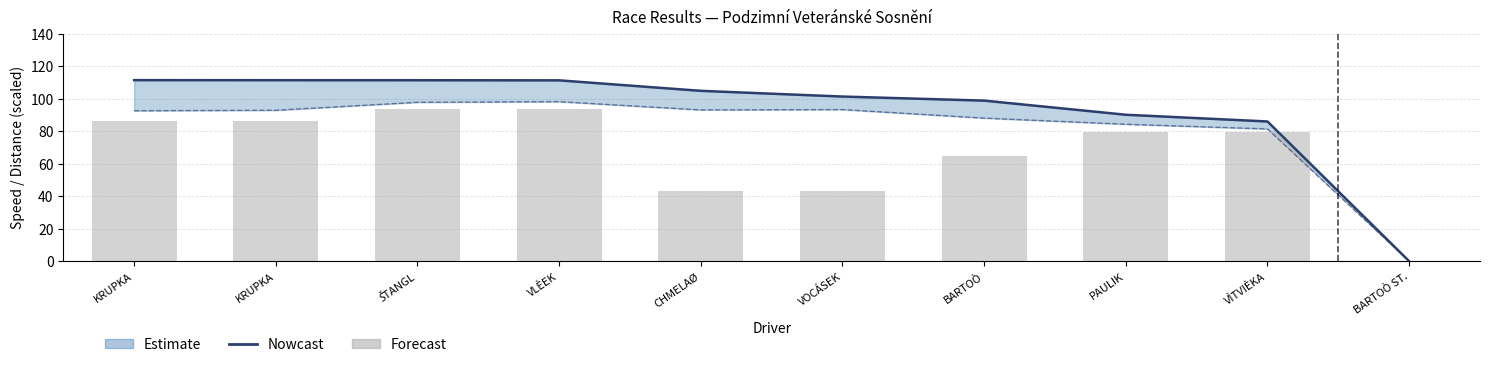

List the labels in order of Nowcast value, largest first.

KRUPKA, KRUPKA, ŠTANGL, VLÈEK, CHMELAØ, VOCÁSEK, BARTOÒ, PAULIK, VÌTVIÈKA, BARTOÒ ST.